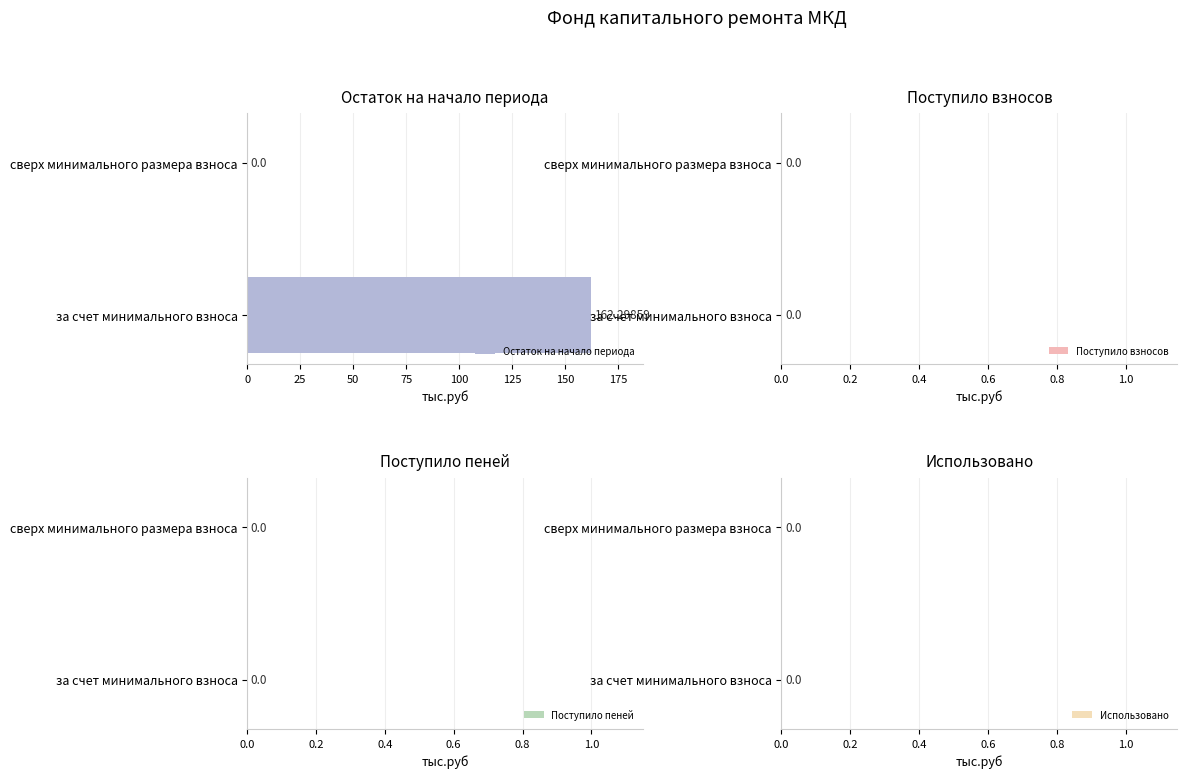

Which category has the highest value across all series?

за счет минимального взноса